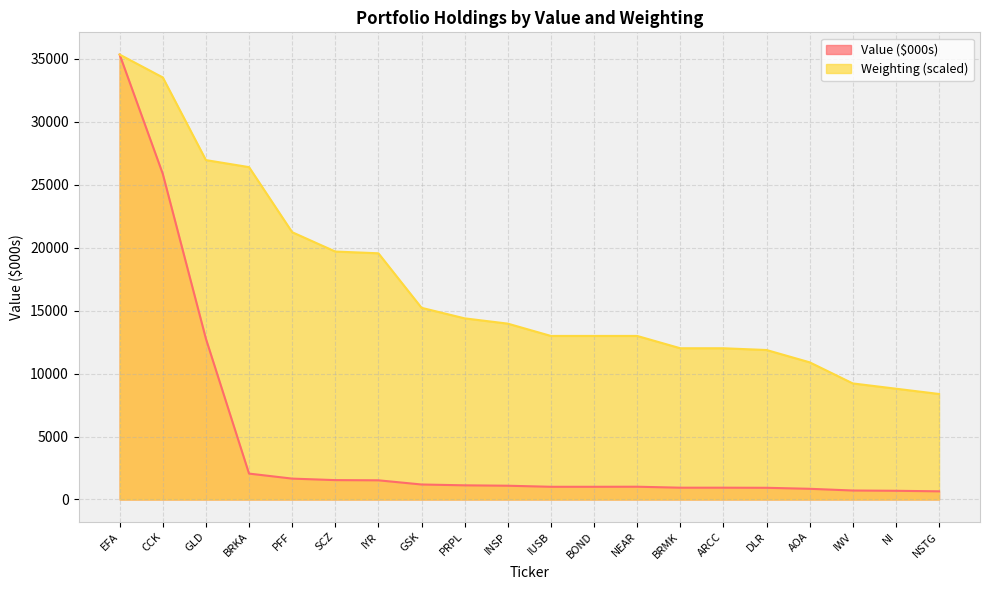

How many values in the Weighting series exceed 13968?

10